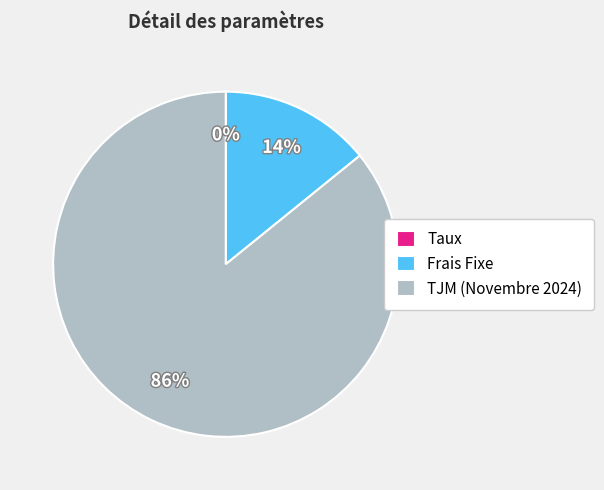

To the nearest percent, what is the average slice percentage?

33%